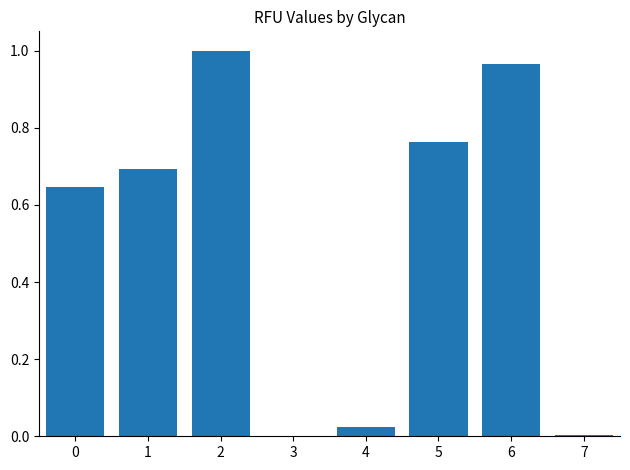

What is the sum of all values?

4.1